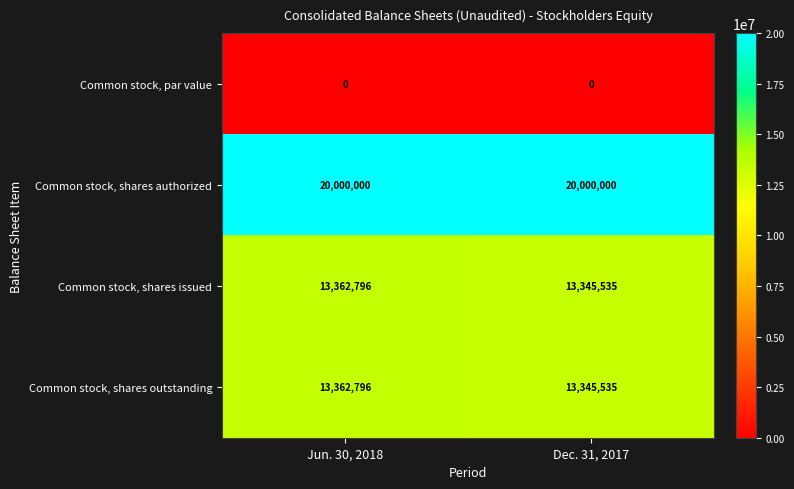

Is it true that Common stock, shares outstanding equals 4731159 at Dec. 31, 2017?

False